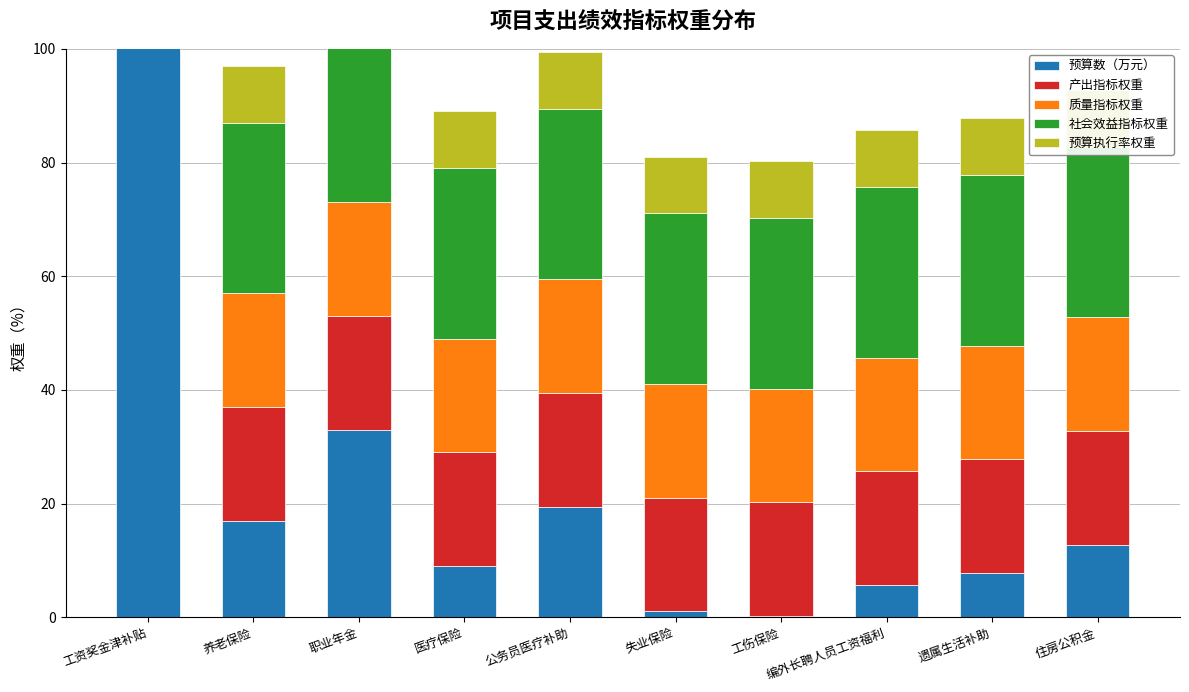

The value of 社会效益指标权重 at 工伤保险 is 40.8. True or false?

False